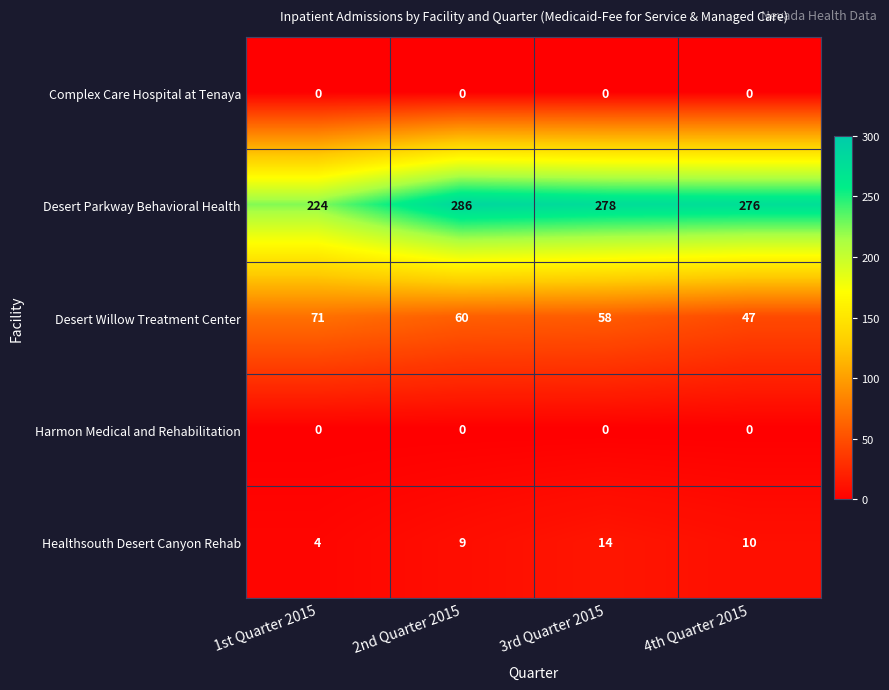

Which series has the largest range (max minus min)?

Desert Parkway Behavioral Health